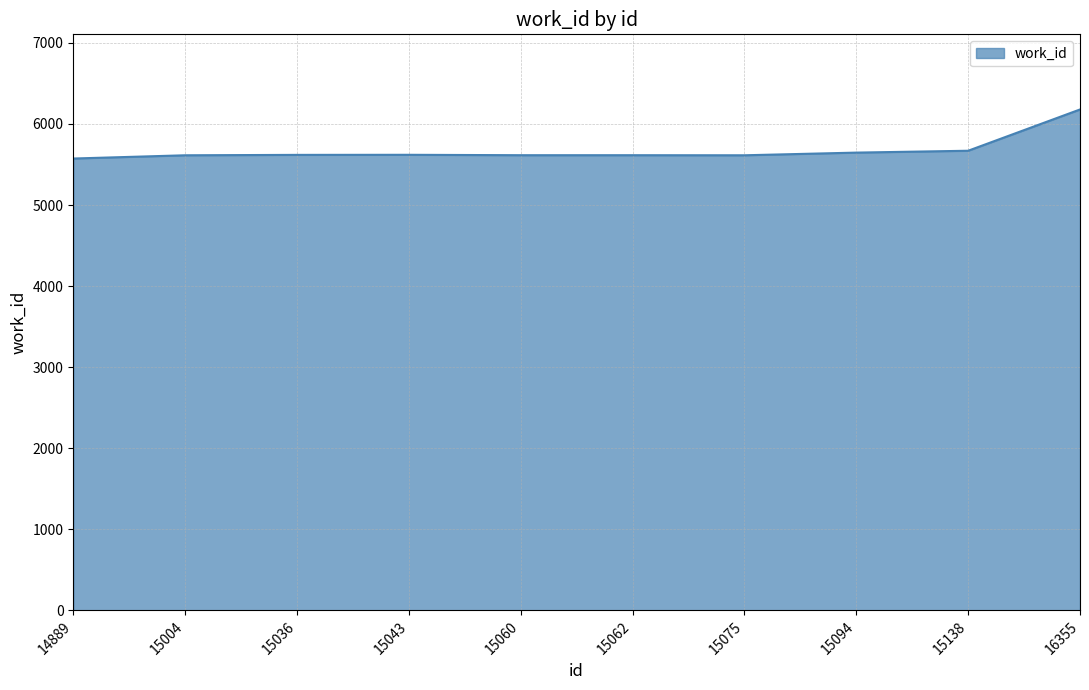

What is the difference between the maximum and minimum values?

605